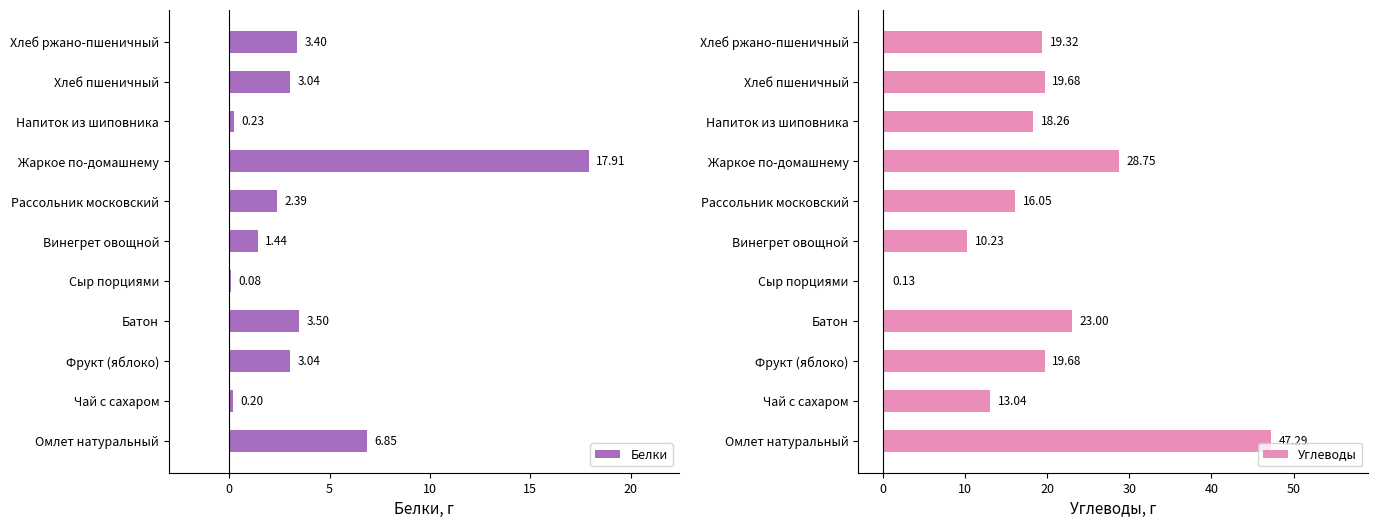

Which category has the highest value in the Белки series?

Жаркое по-домашнему